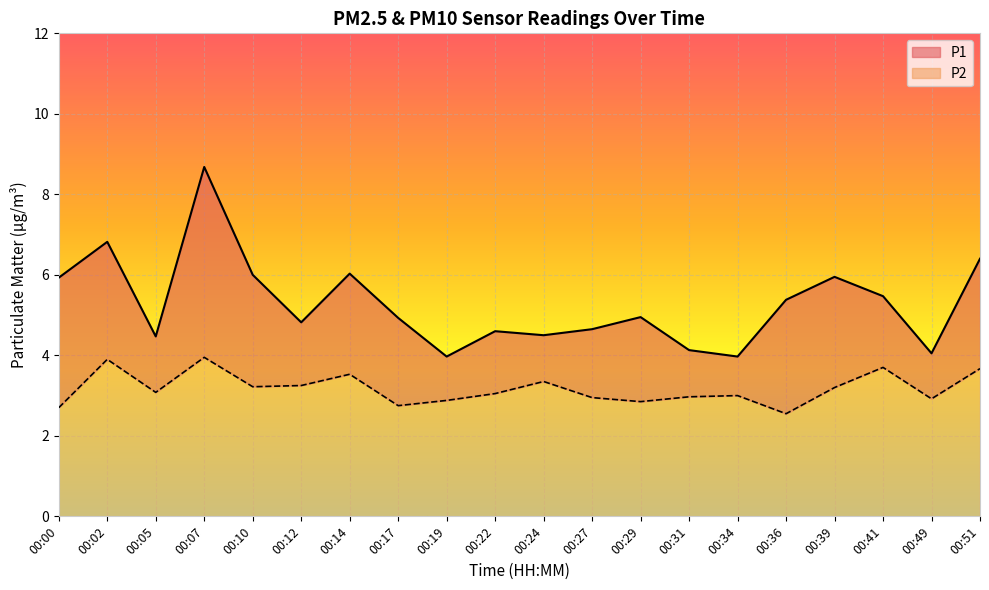

Where is the first local maximum for P1?

00:02